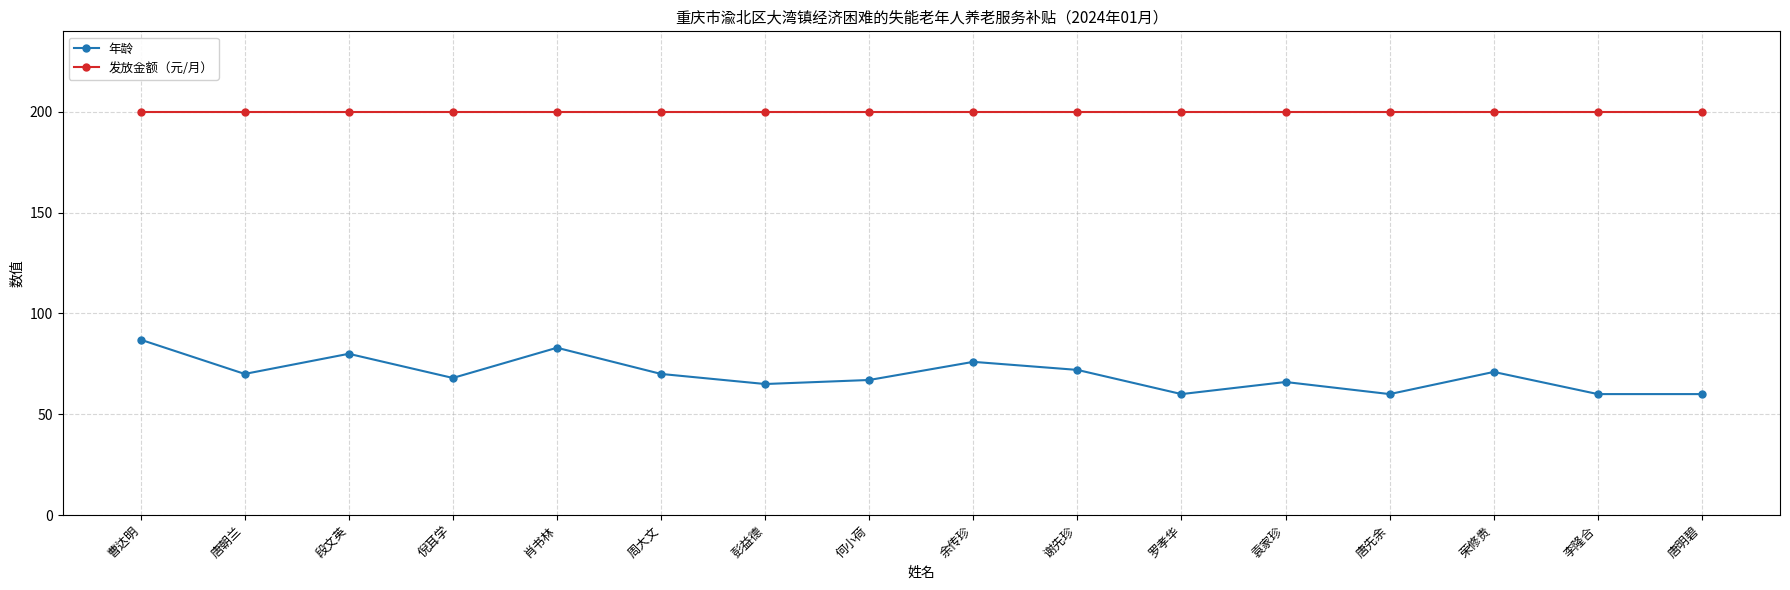

How many values in the 年龄 series are below 70?

8